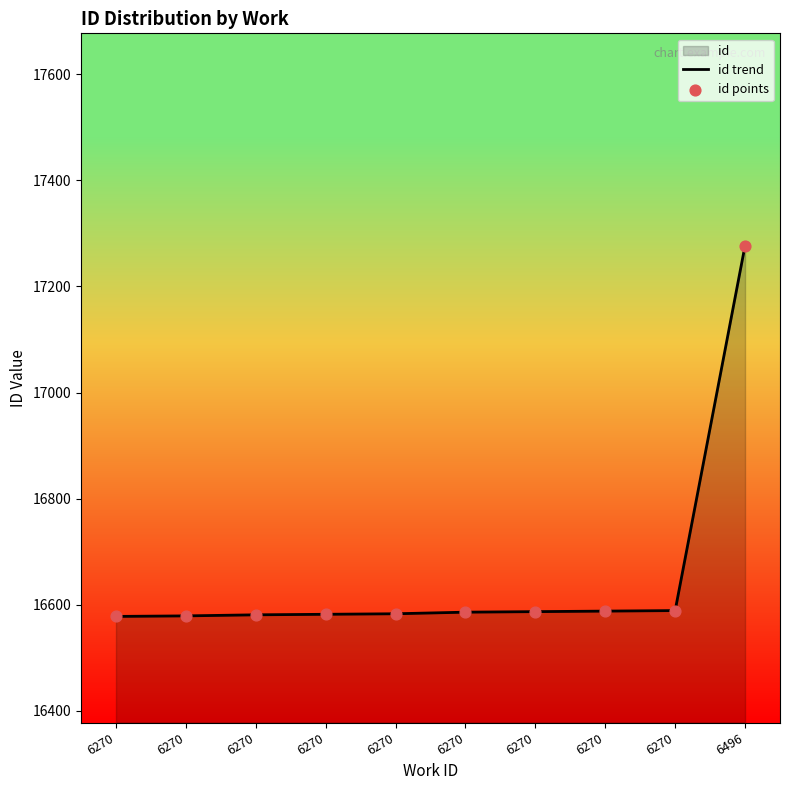

How many lines are shown in the chart?

1